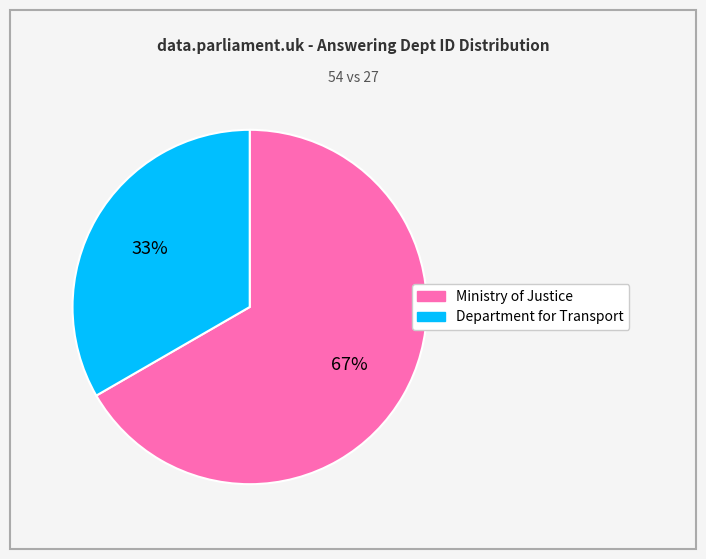

The Ministry of Justice slice represents 77% of the pie. True or false?

False